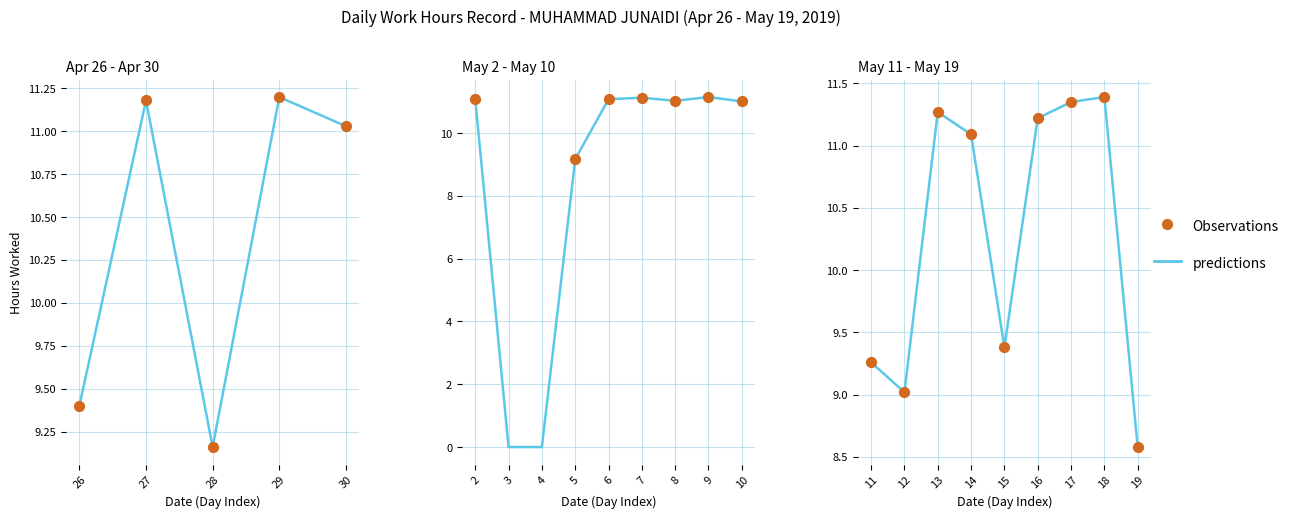

What are all the series names shown in the legend?

predictions, Observations